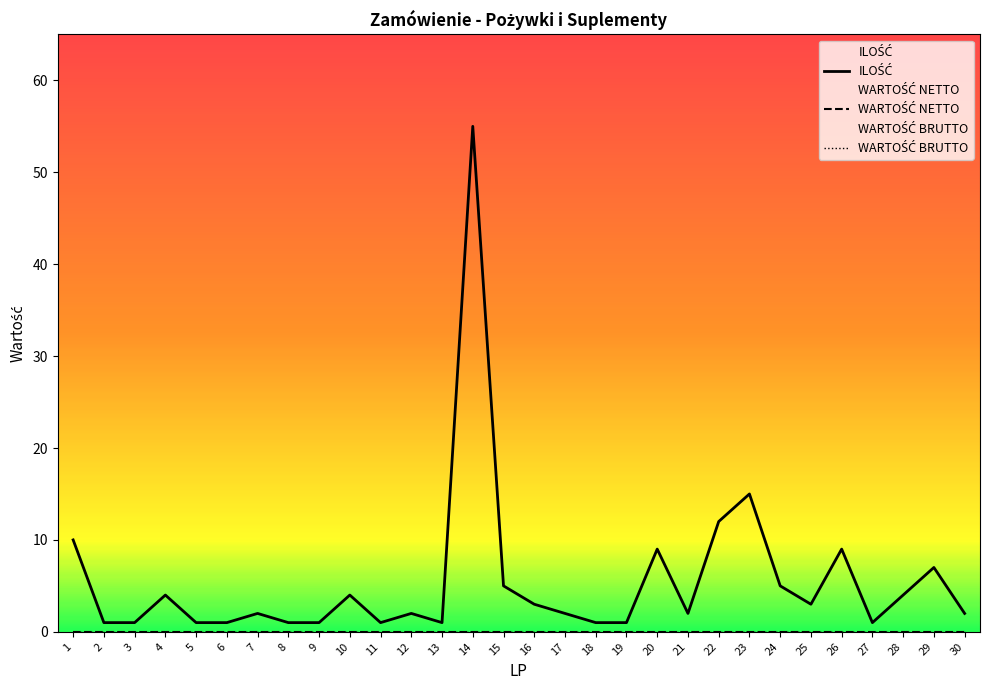

At how many categories does at least one series exceed 49?

1